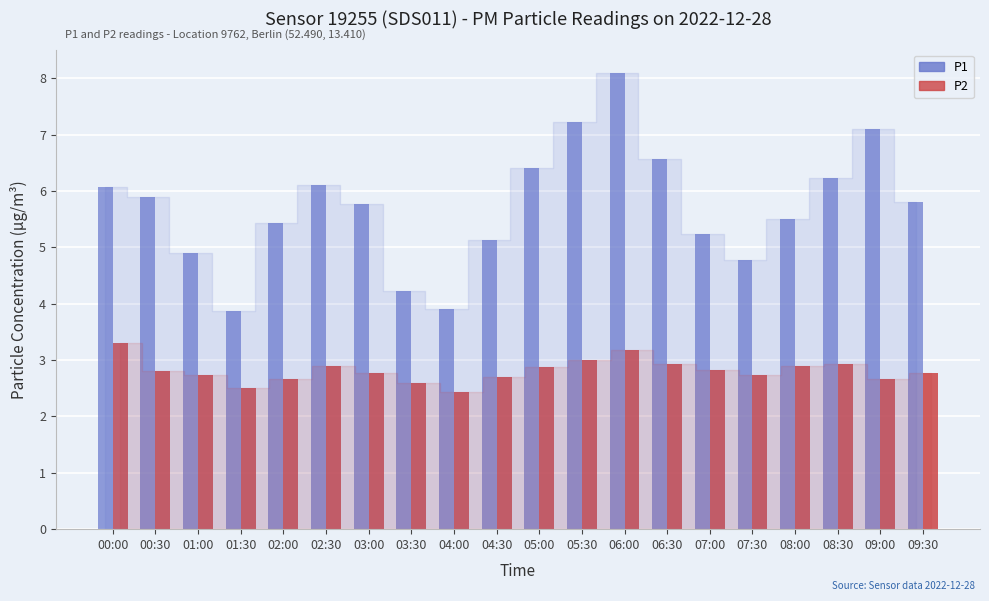

What position from the right is 06:30?

7